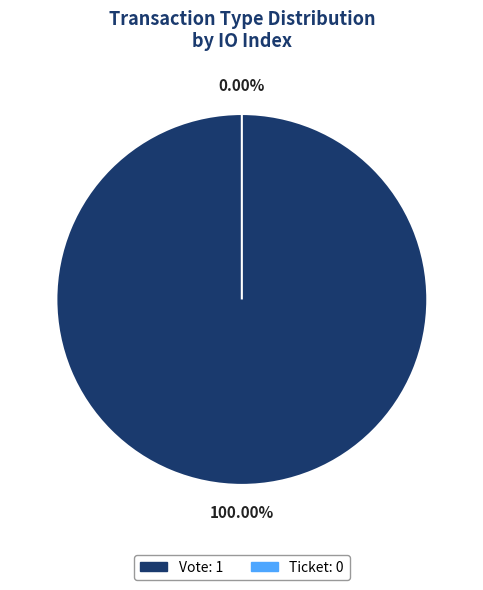

True or false: Ticket (io_index=0) accounts for 0% of the total.

True